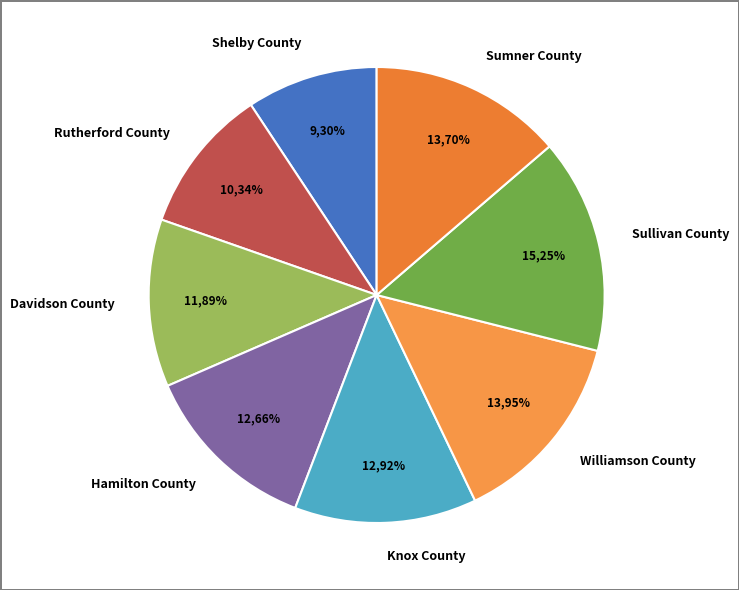

Do Davidson County and Rutherford County together represent more than half of the pie?

No